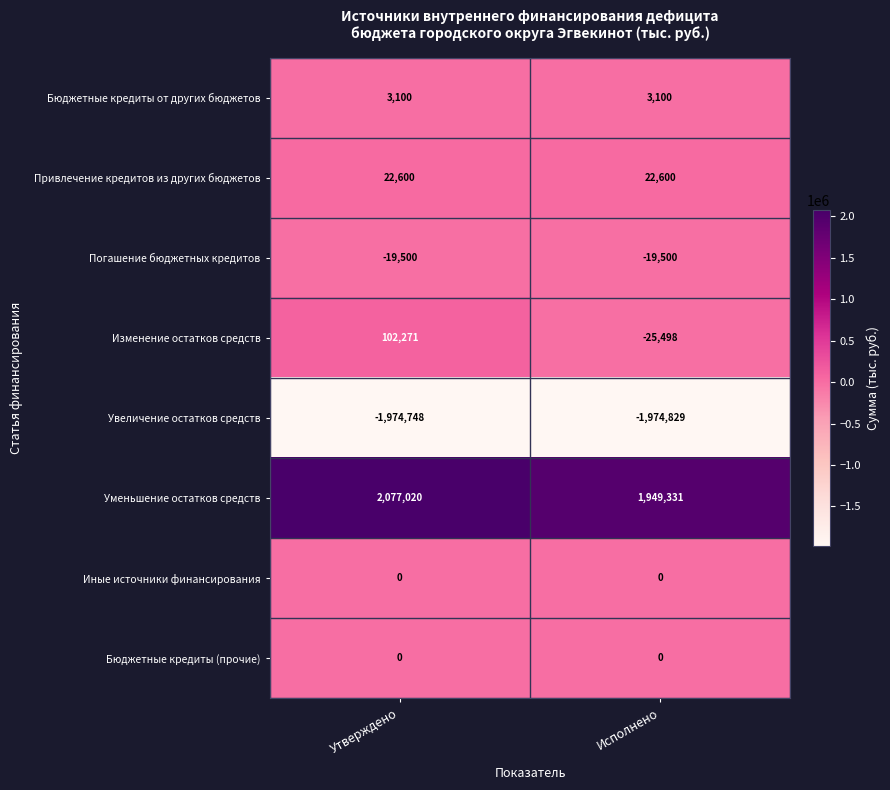

Reading left to right, list all the values displayed in this chart.

Бюджетные кредиты от других бюджетов: Утверждено=3100	Исполнено=3100
Привлечение кредитов из других бюджетов: Утверждено=22600	Исполнено=22600
Погашение бюджетных кредитов: Утверждено=-19500	Исполнено=-19500
Изменение остатков средств: Утверждено=102271	Исполнено=-25498
Увеличение остатков средств: Утверждено=-1974748	Исполнено=-1974829
Уменьшение остатков средств: Утверждено=2077020	Исполнено=1949331
Иные источники финансирования: Утверждено=0	Исполнено=0
Бюджетные кредиты (прочие): Утверждено=0	Исполнено=0